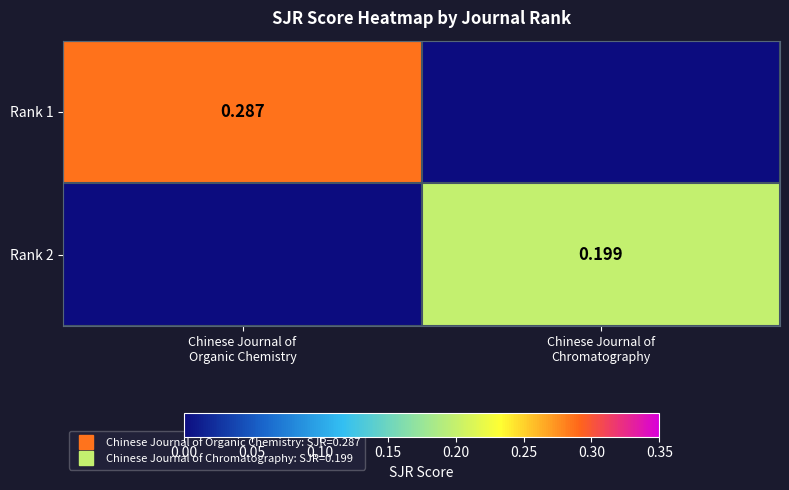

Between Chinese Journal of Organic Chemistry and Chinese Journal of Chromatography, which series saw the biggest shift?

Rank 1